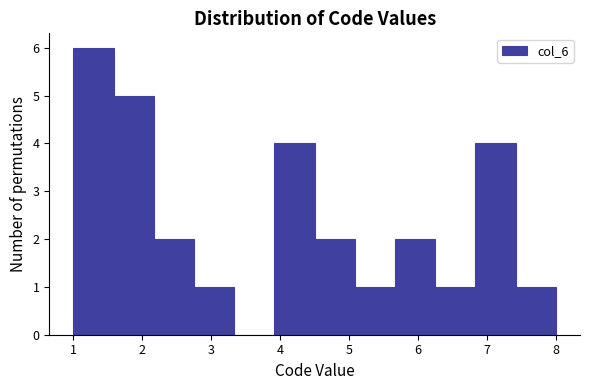

Which range on the x-axis has the tallest bar?

1.0 to 1.6